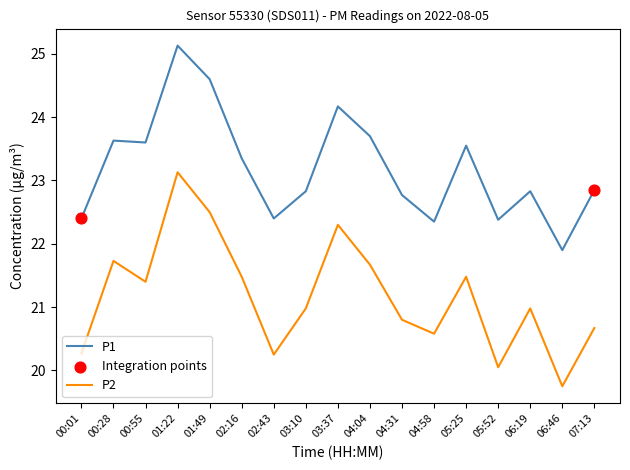

Which series has the widest spread of values?

P2